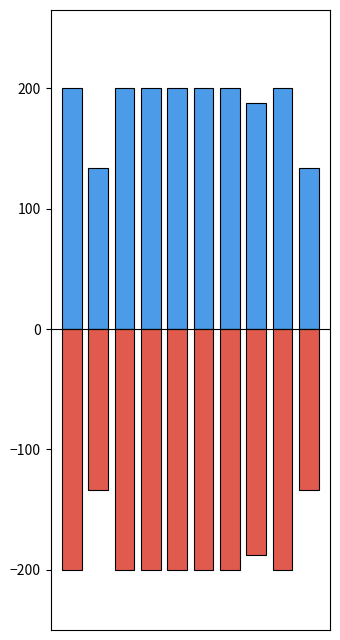

What is the difference between the second highest and second lowest values in the Coverage Begin series?

66